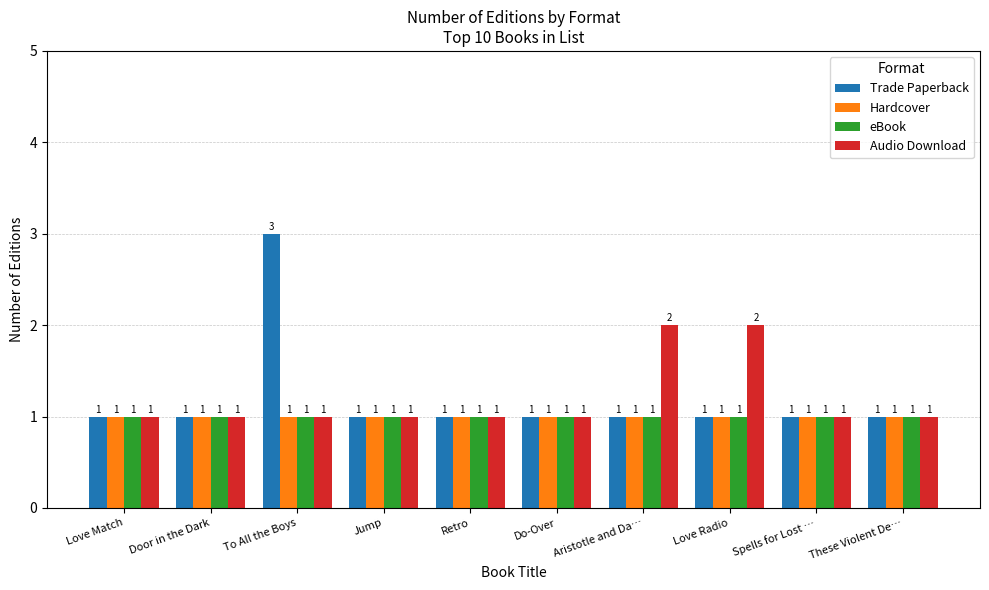

At which category is the sum across all series the highest?

To All the Boys